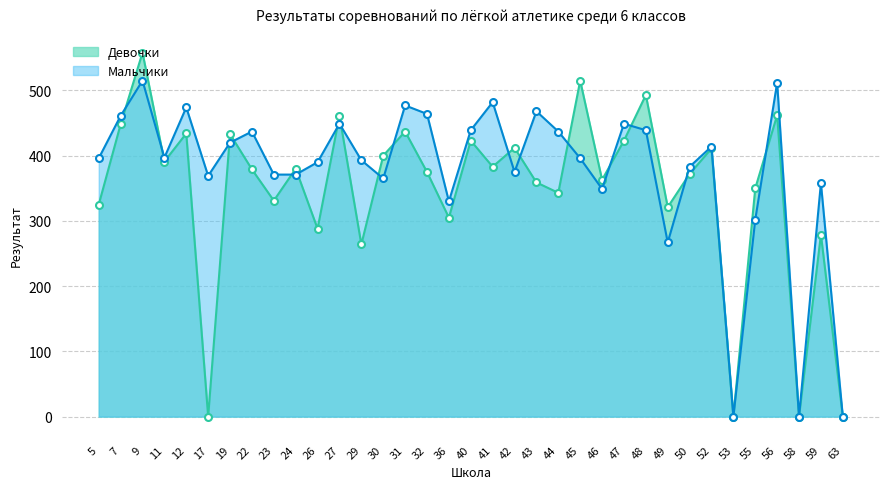

How many intersections are there between Девочки and Мальчики?

17